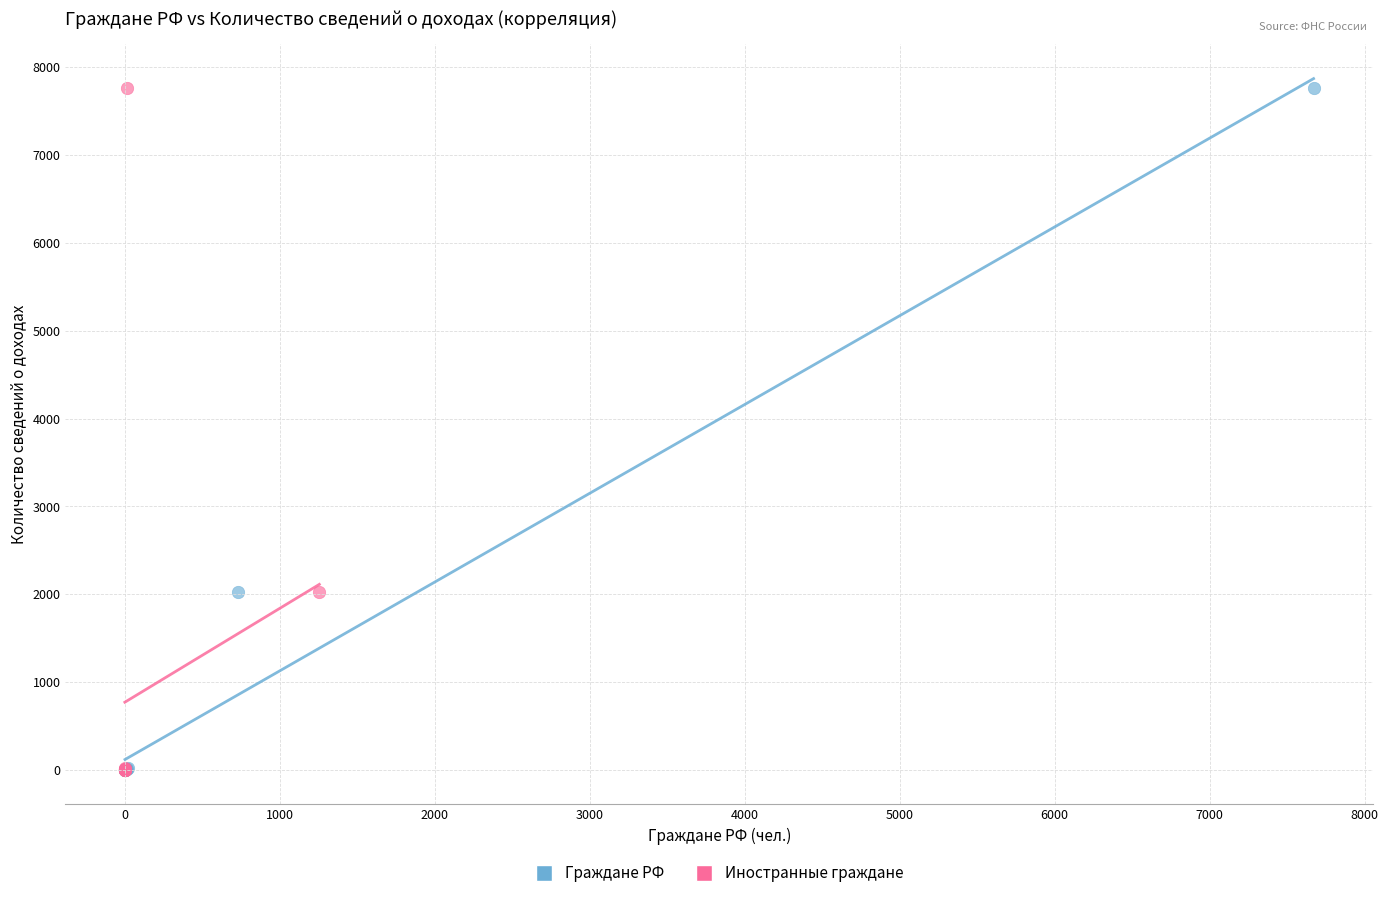

What are all the series names shown in the legend?

Граждане РФ, Иностранные граждане